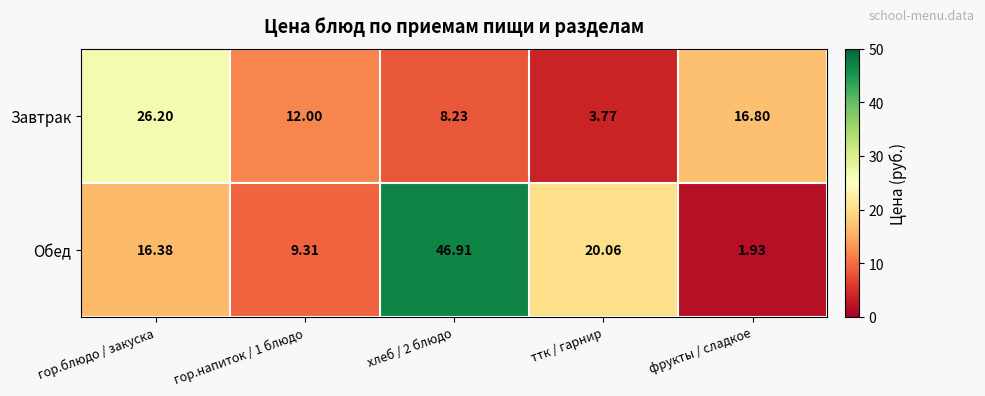

Between гор.блюдо / закуска and фрукты / сладкое, which series saw the biggest shift?

Обед